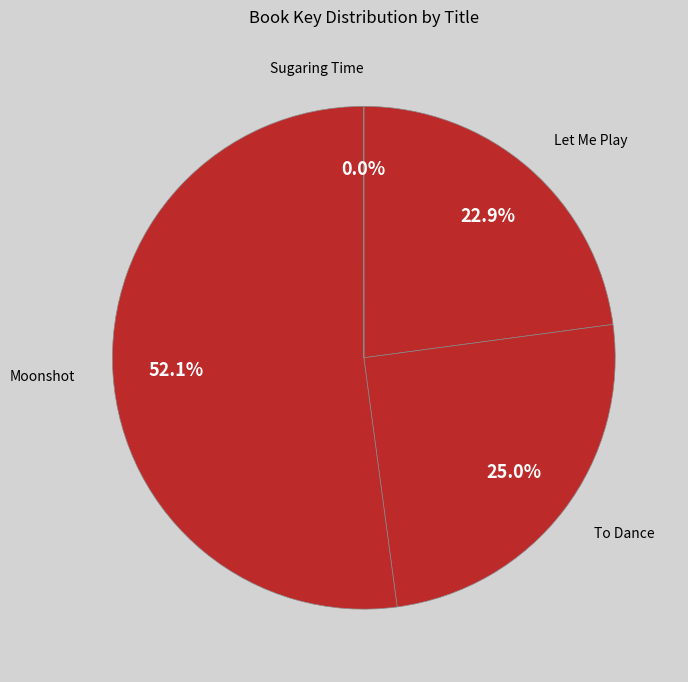

Is it true that To Dance is 35% of the pie?

False